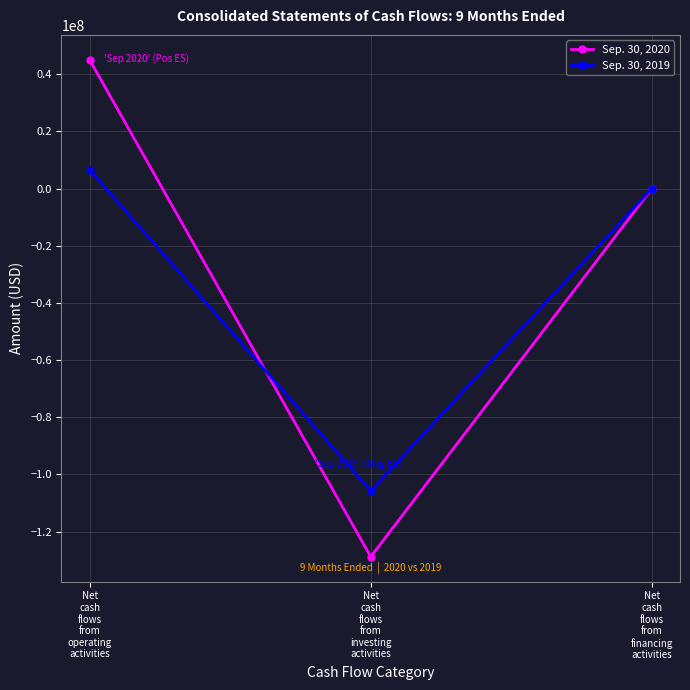

Reading left to right, transcribe all the data shown in this chart.

Sep. 30, 2020: 45072000	-128841000	0
Sep. 30, 2019: 6555000	-105812000	0